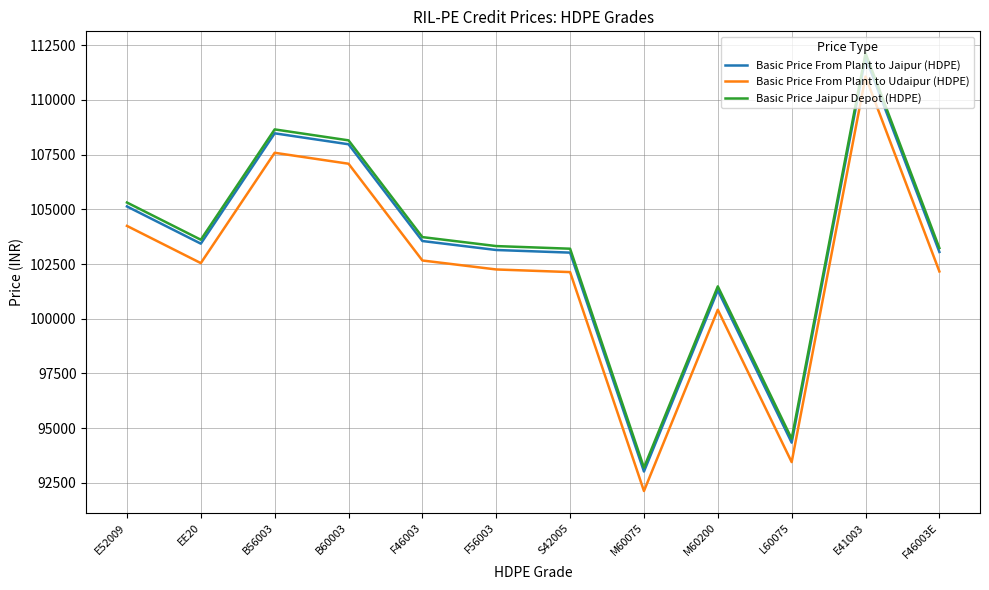

At EE20, list the series in order from largest to smallest.

Basic Price Jaipur Depot (HDPE), Basic Price From Plant to Jaipur (HDPE), Basic Price From Plant to Udaipur (HDPE)